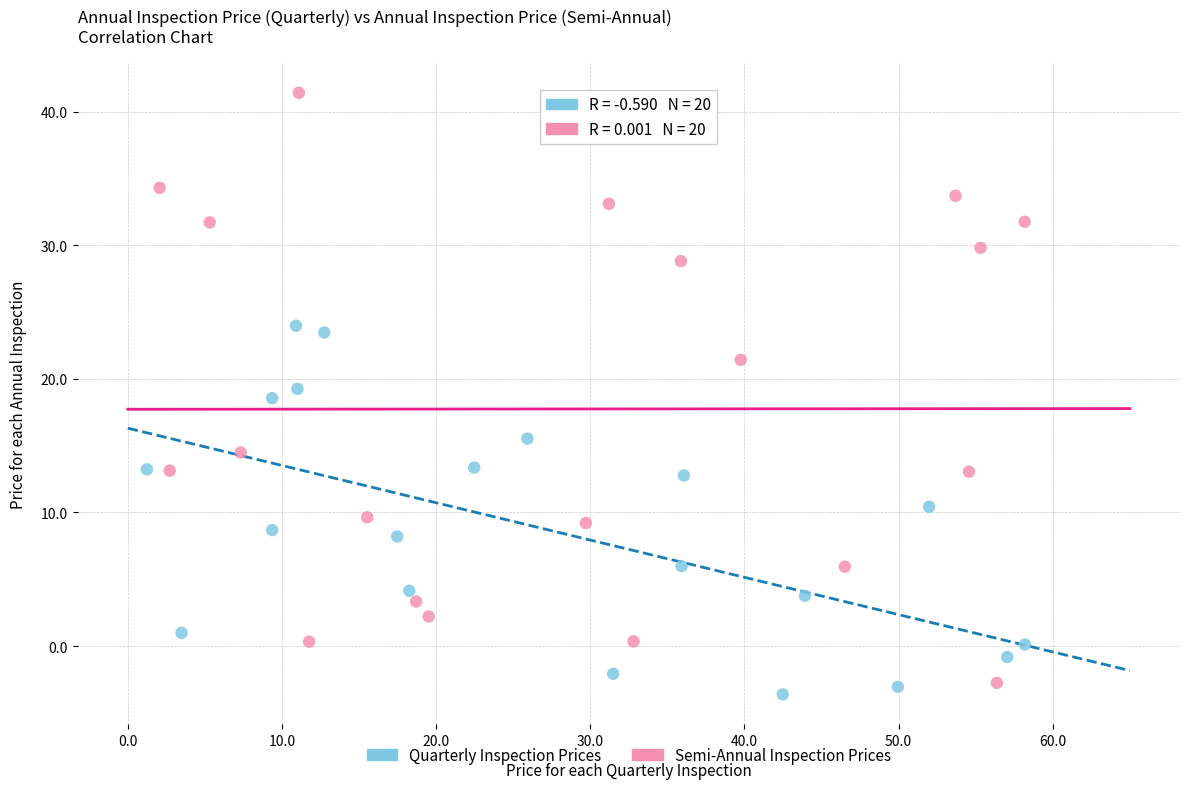

Which series reaches the maximum Y coordinate?

Semi-Annual Inspection Prices